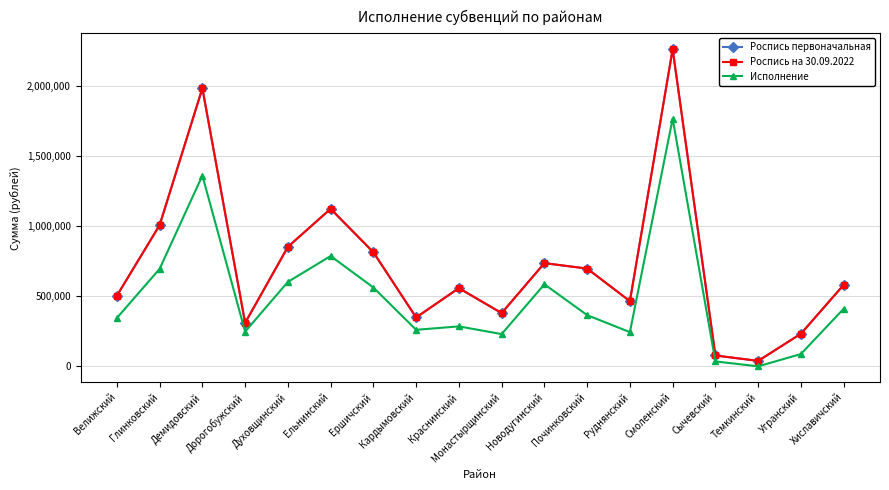

What is the difference between the Исполнение values at Велижский and Новодугинский?

240384.2